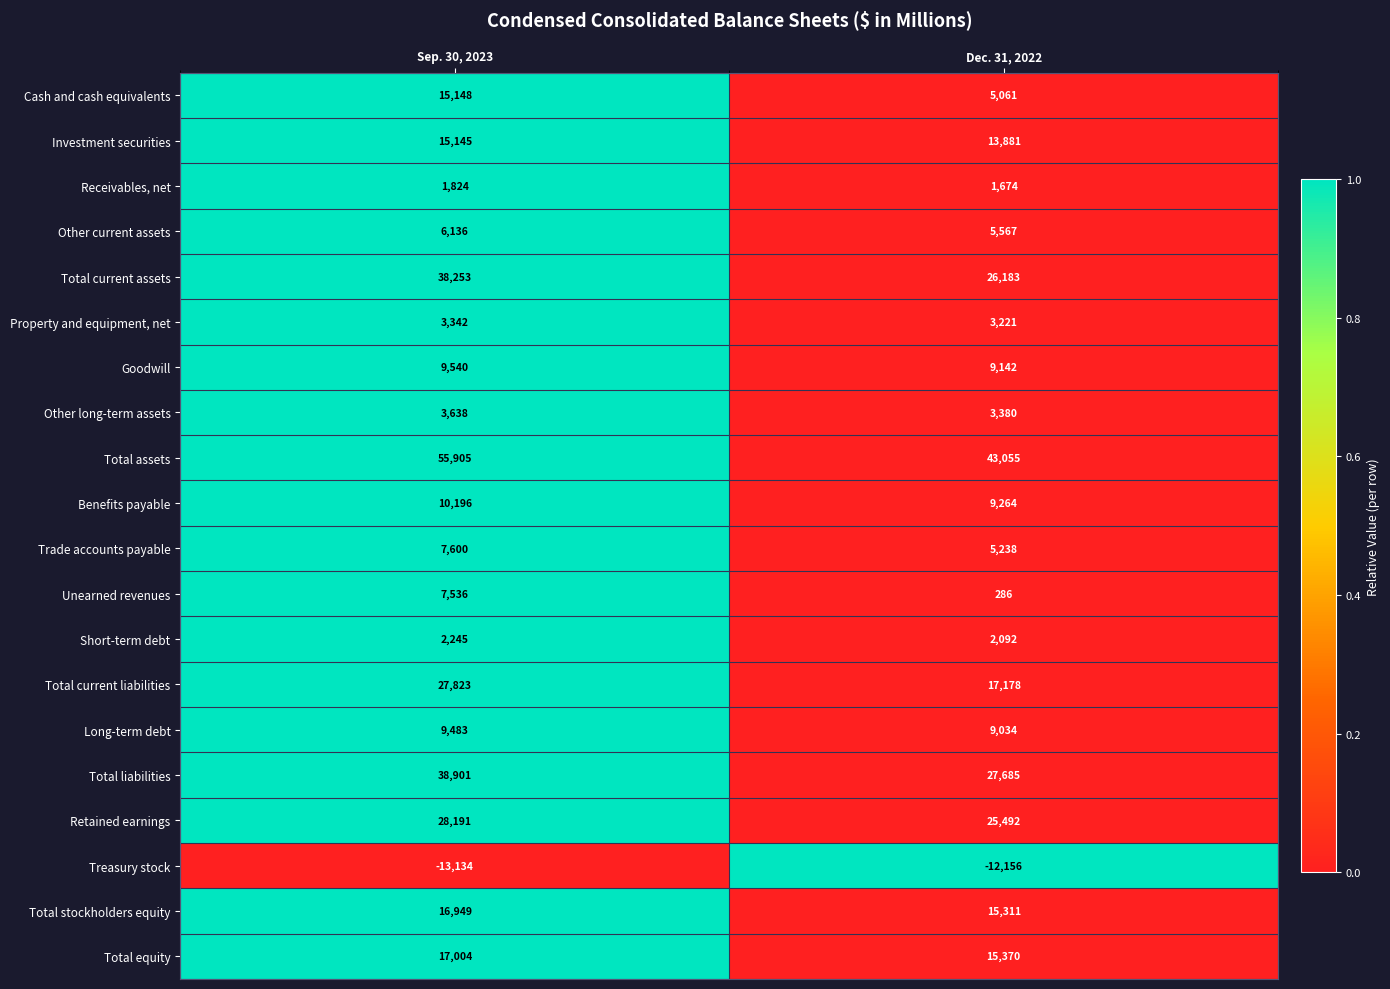

Which series has the largest total across all categories?

Total assets